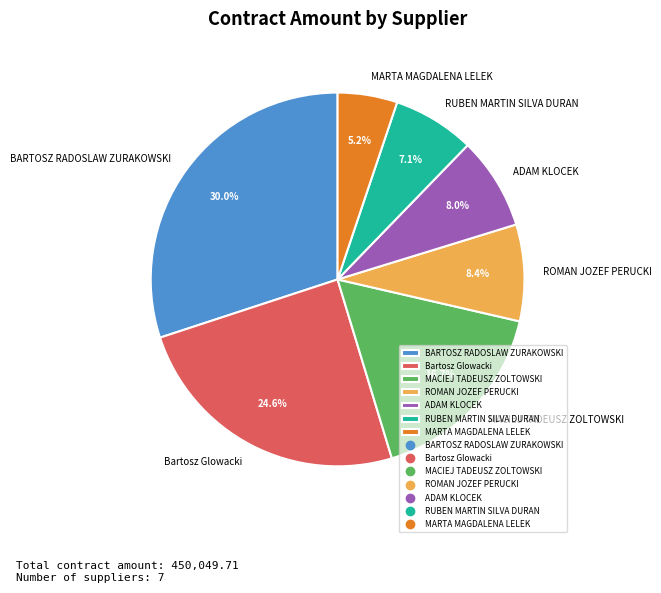

What percentage is NOT represented by MARTA MAGDALENA LELEK?

94.8%